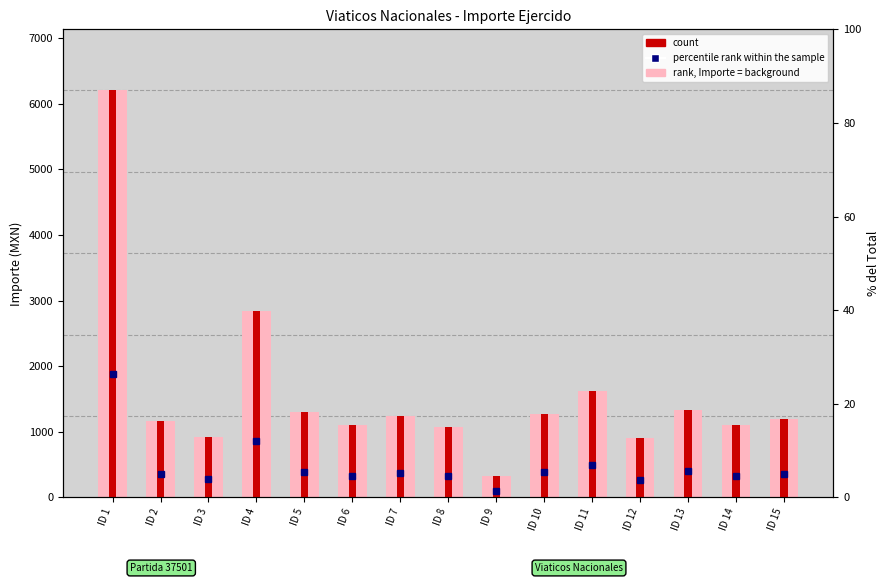

Between ID 14 and ID 3, which is larger?

ID 14